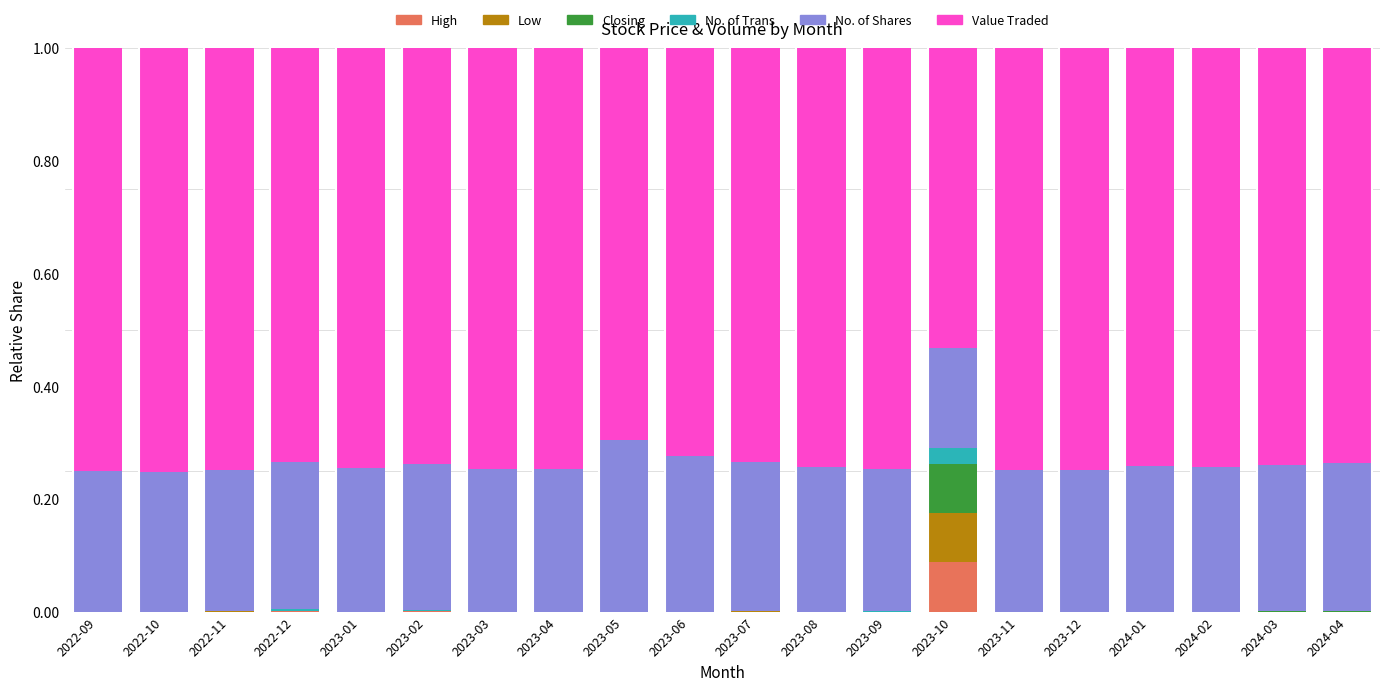

Does the chart contain stacked bars?

Yes